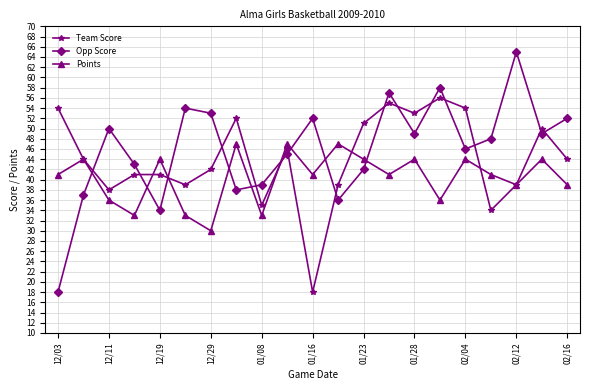

What is the value of the Team Score point at the 19th from the left?

39